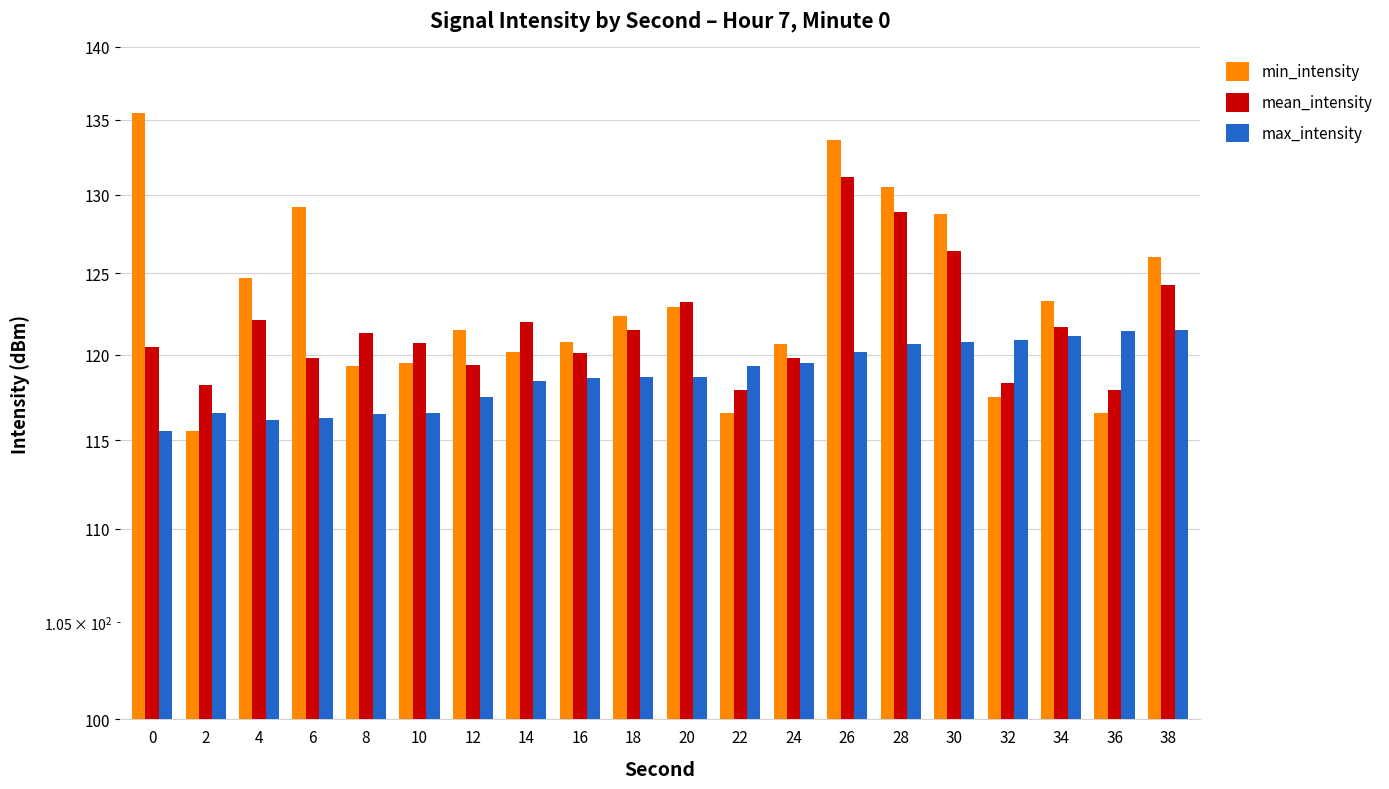

What is the sum of all min_intensity values?

2465.0